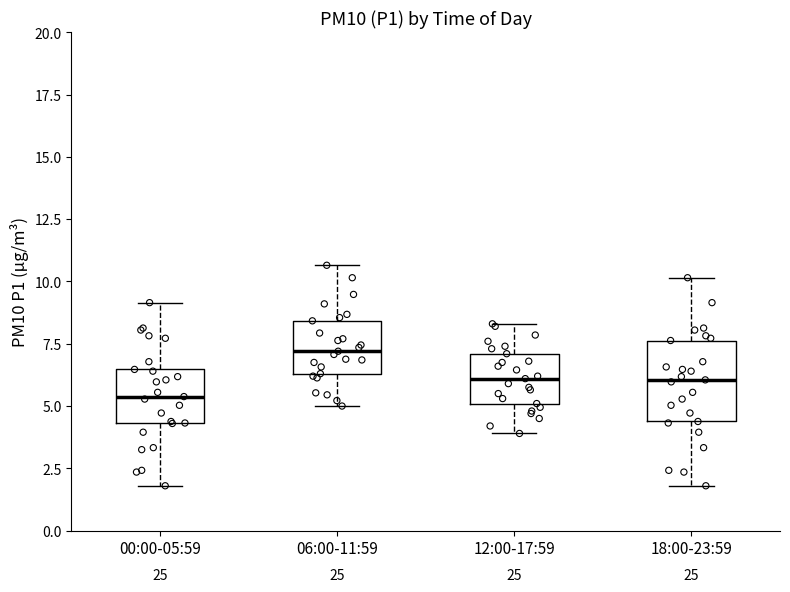

Which box's median line is the lowest?

00:00-05:59